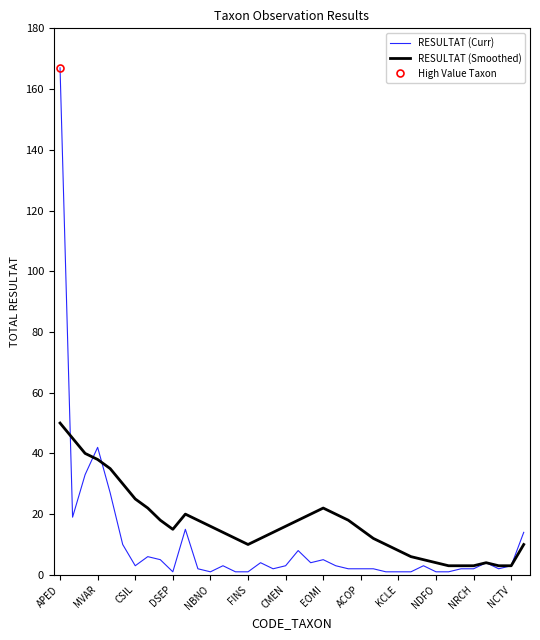

How many lines are shown in the chart?

2